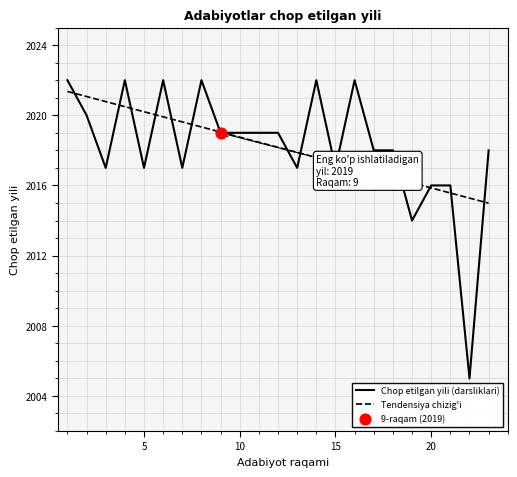

Approximately how many times larger is the value at 4 compared to 14?

1.0